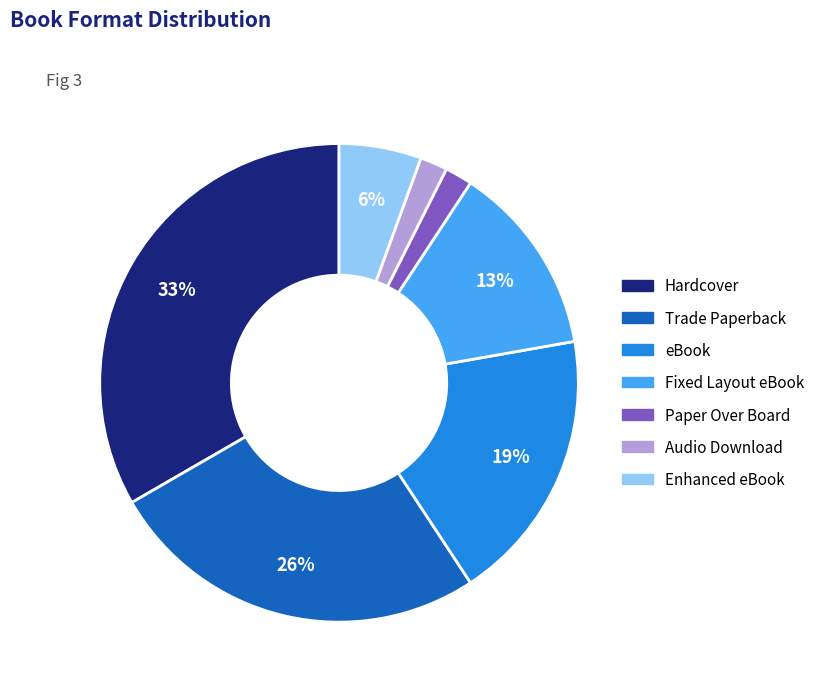

How many segments does this pie chart have?

7